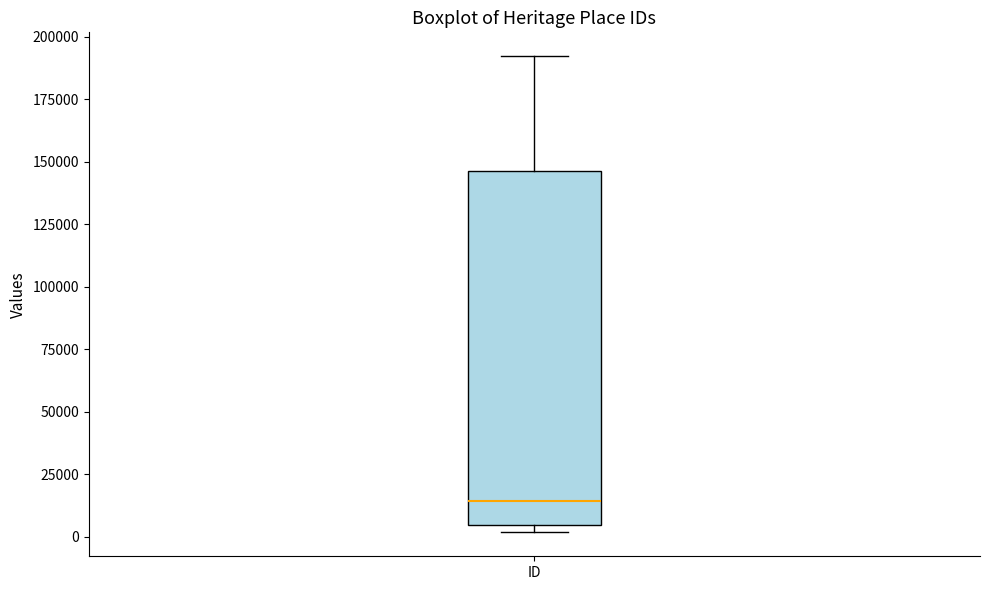

Transcribe this box plot: give where the median line is, the range the box spans, and where the two whiskers end, as read against the y-axis. The values are not printed on the chart, so give them approximately, as read against the axis.

median 15000, box 5000 to 145000, whiskers 0 to 190000